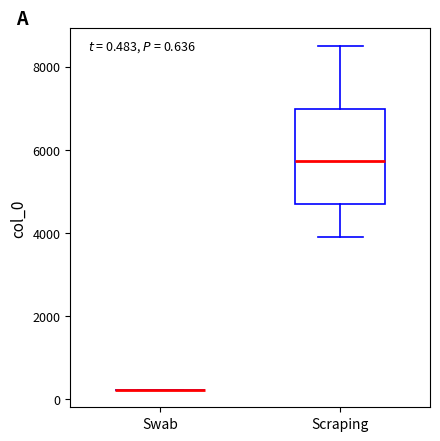

Which box is the tallest, from its lower edge to its upper edge?

Scraping